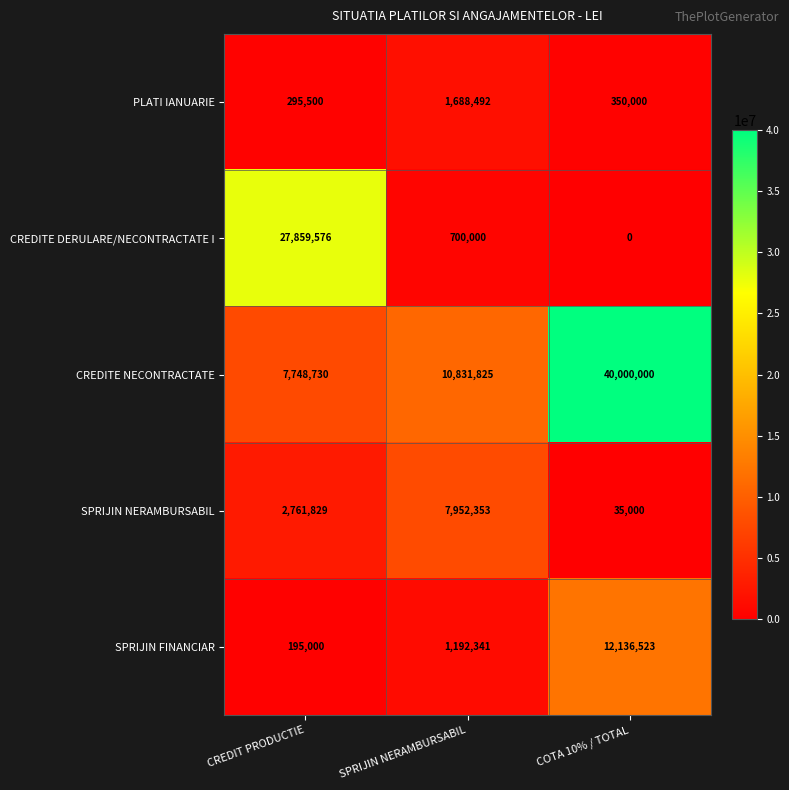

Which series changed the most between SPRIJIN NERAMBURSABIL and COTA 10% / TOTAL?

CREDITE NECONTRACTATE